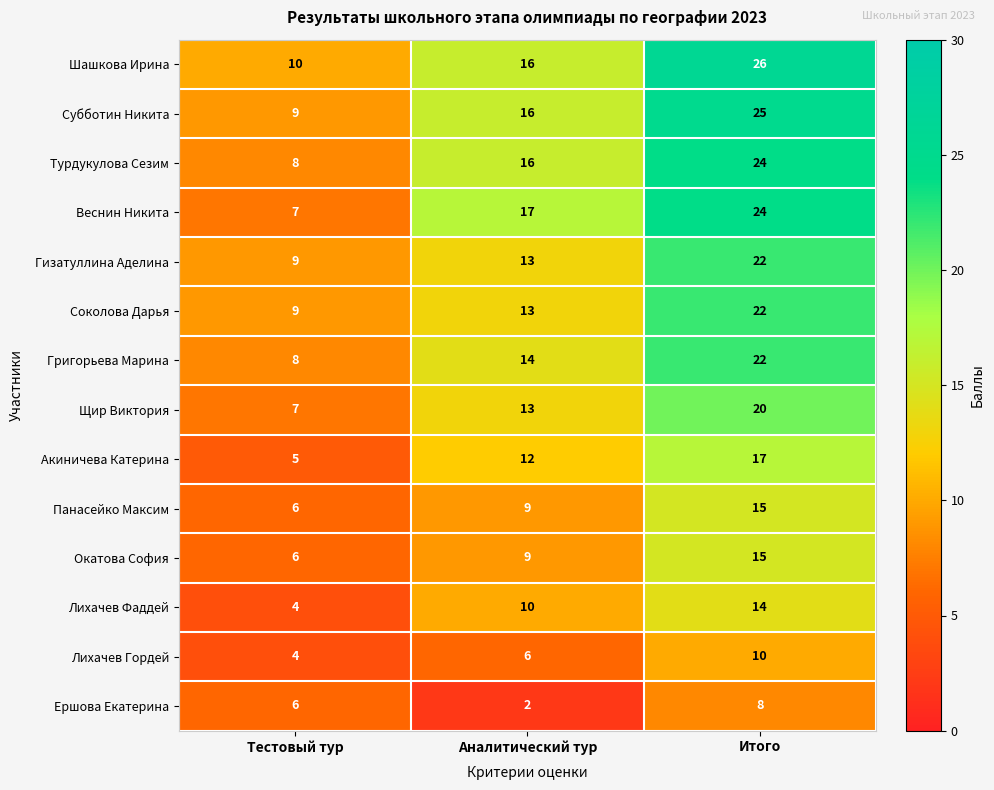

How many Шашкова Ирина values are between 10 and 26?

3